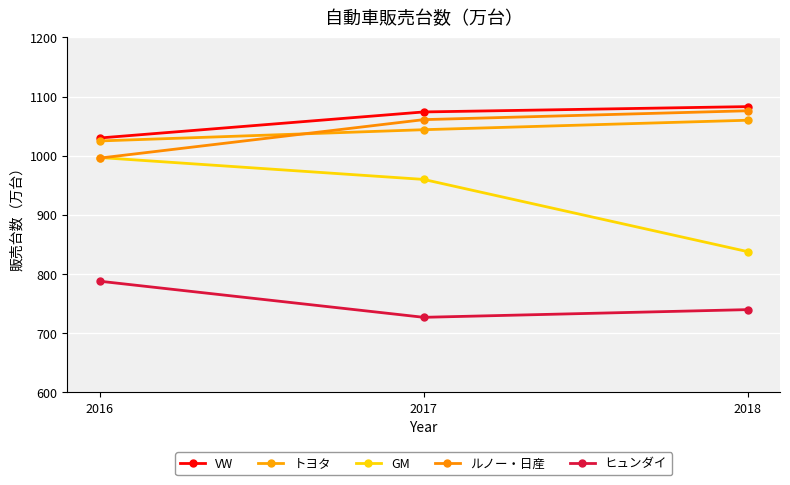

True or false: ヒュンダイ has a value of 1052 at 2016.

False